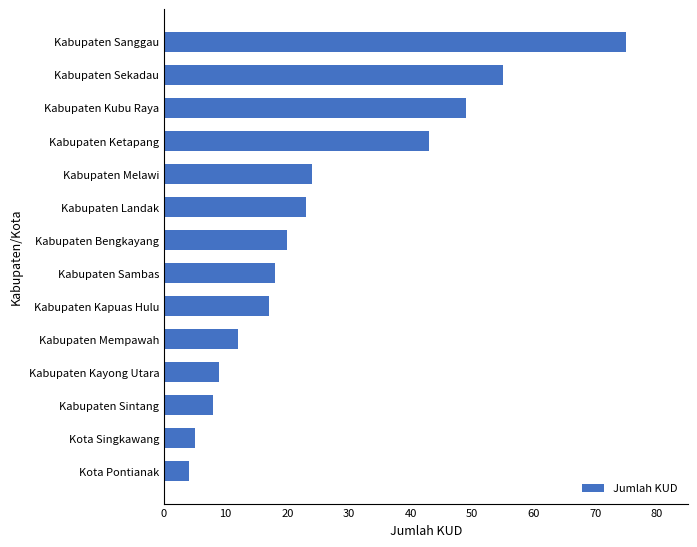

Reading bottom to top, list all the values displayed in this chart.

4	5	8	9	12	17	18	20	23	24	43	49	55	75